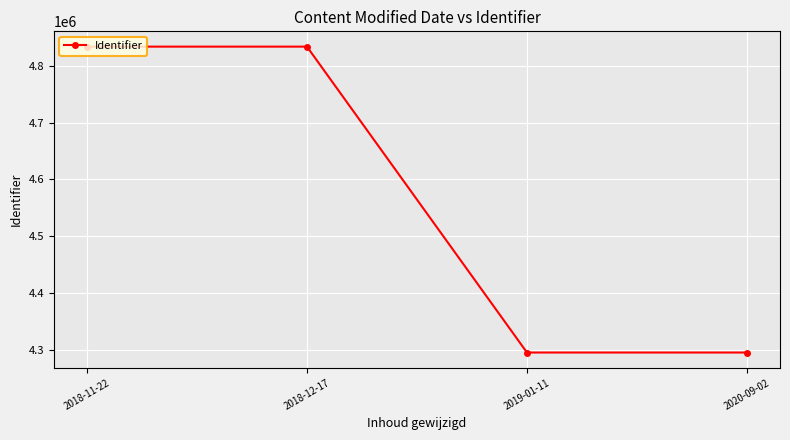

Which has a higher value, 2019-01-11 or 2018-12-17?

2018-12-17